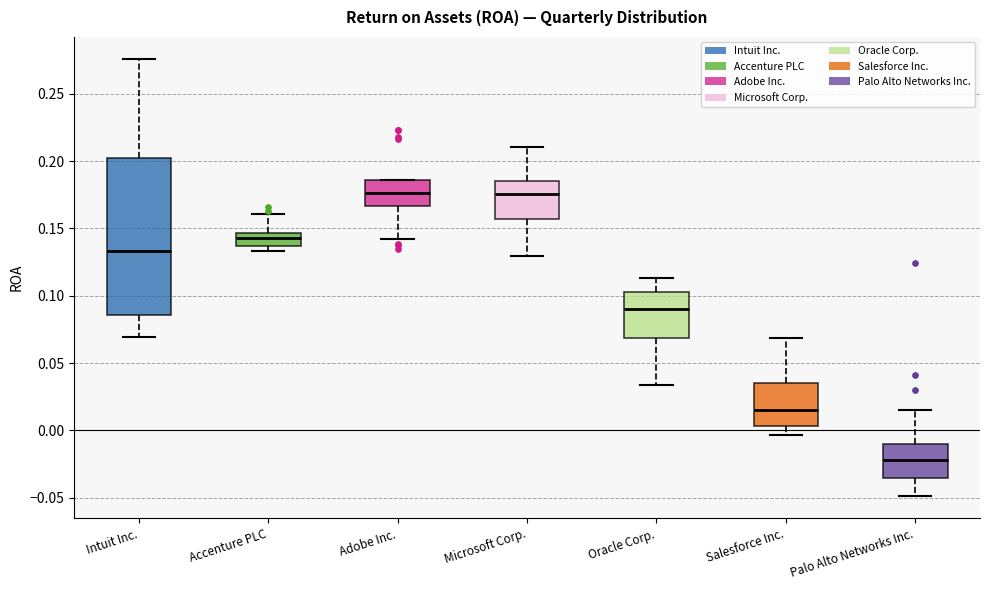

Which box's median line is the lowest?

Palo Alto Networks Inc.